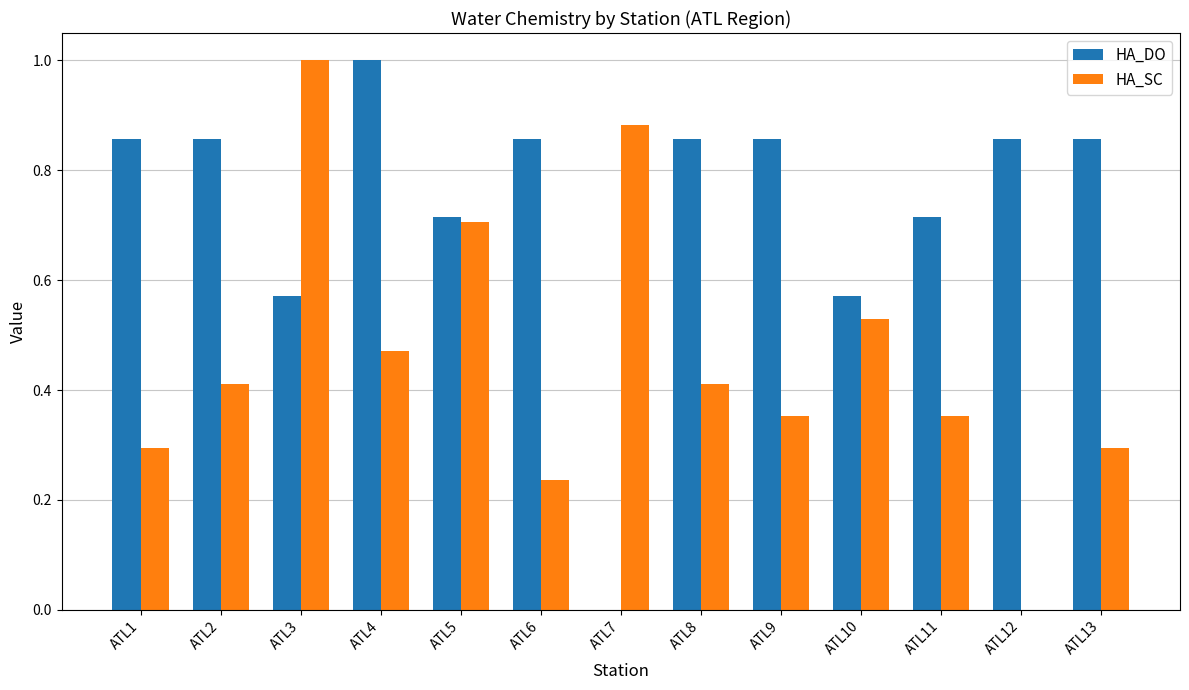

What are all the series names shown in the legend?

HA_DO, HA_SC